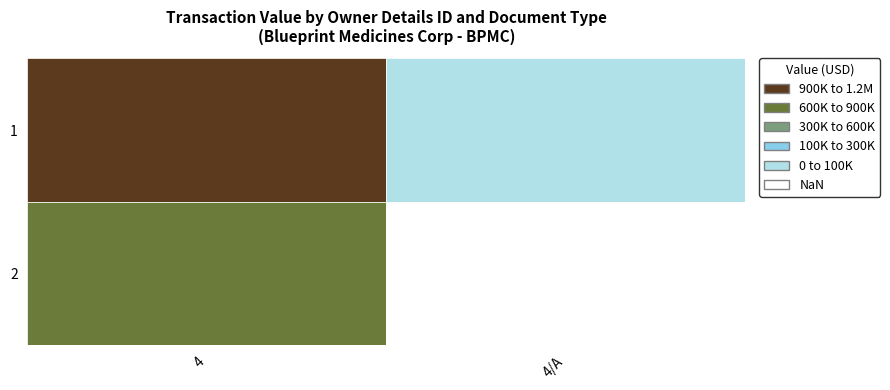

How many data points in 1 are less than 1200013?

1